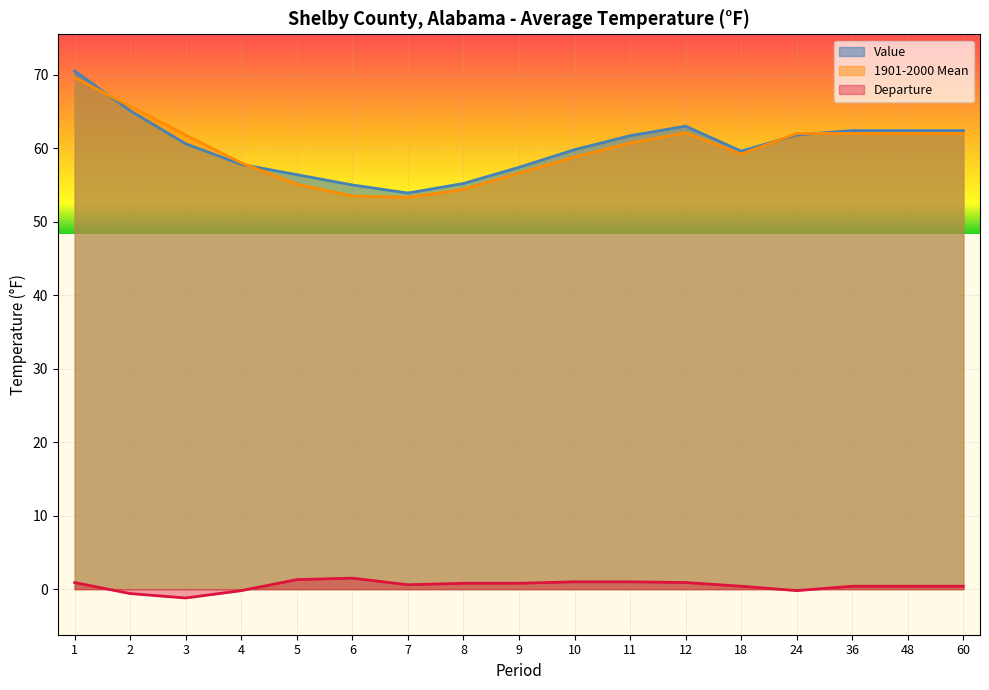

True or false: Departure and Value cross at least once.

False